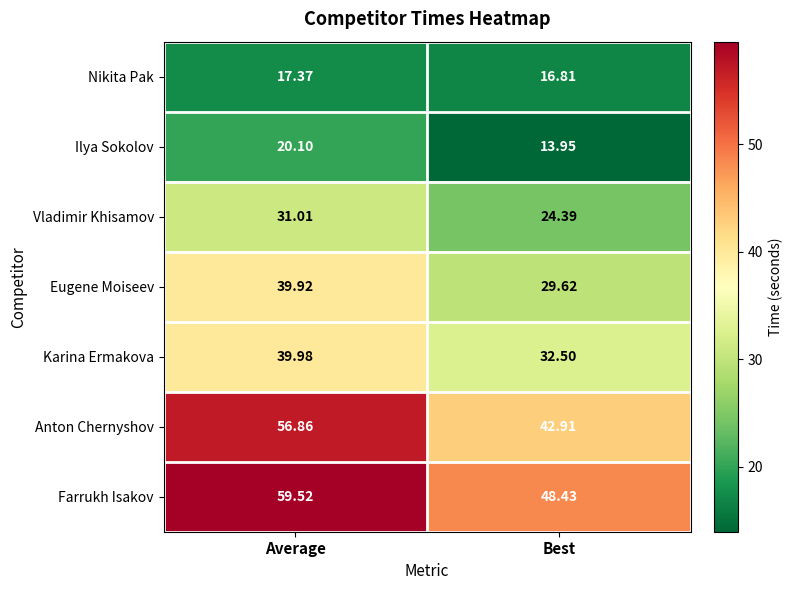

Where is Farrukh Isakov nearest to the value 53?

Best